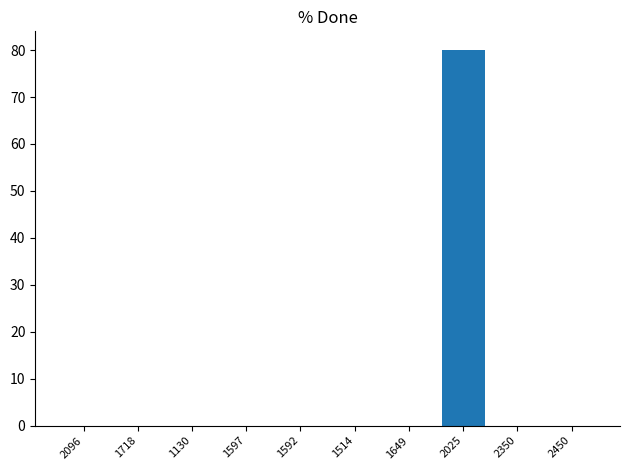

Reading right to left, transcribe all the data shown in this chart.

2450=0	2350=0	2025=80	1649=0	1514=0	1592=0	1597=0	1130=0	1718=0	2096=0